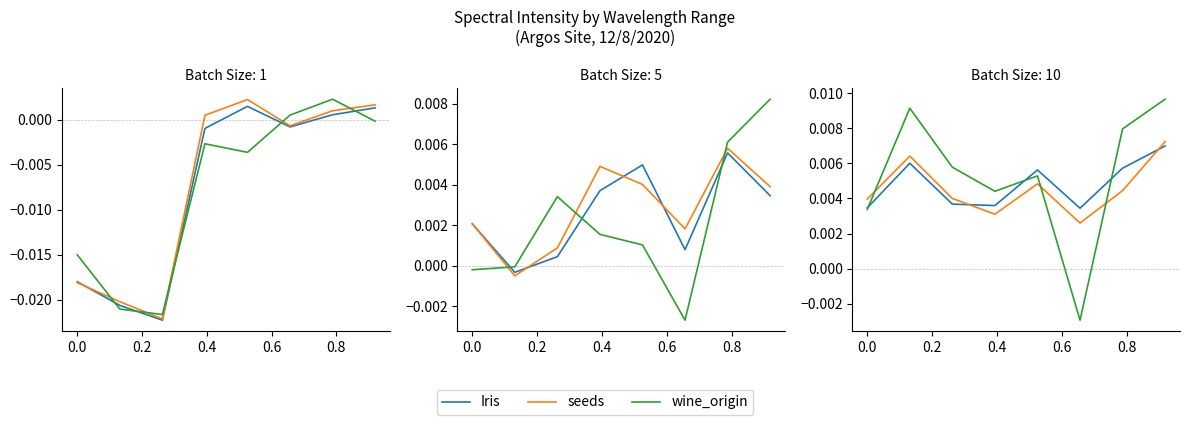

In Iris, how many points are lower than both neighbors (excluding endpoints)?

2